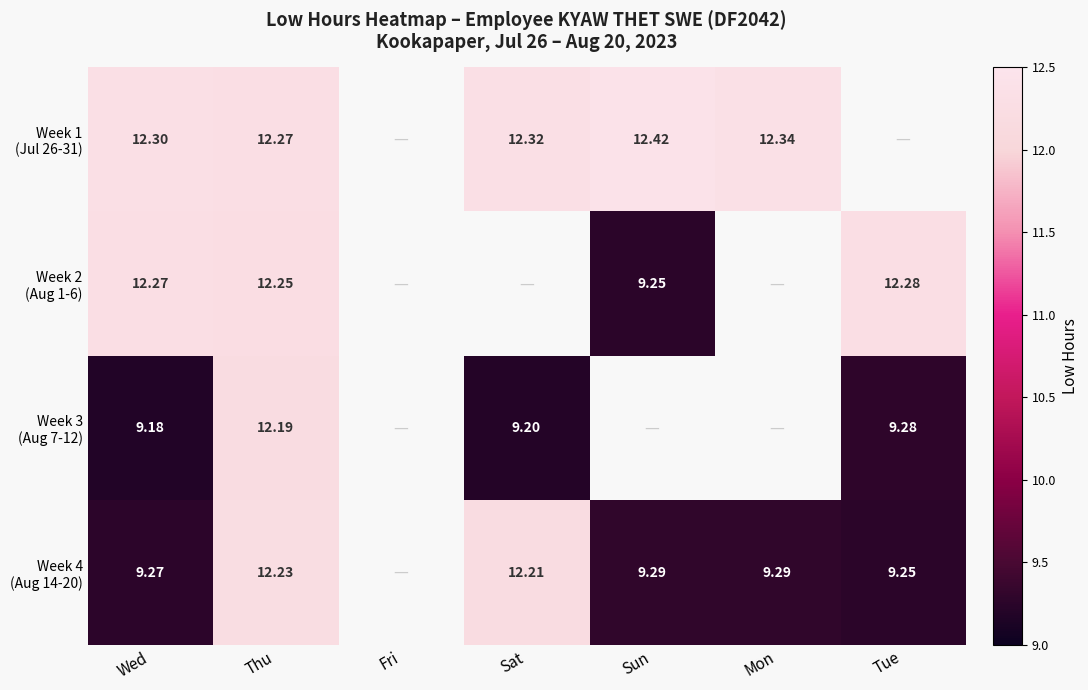

Is the value of Week 3 (Aug 7-12) at Tue greater than the value of Week 4 (Aug 14-20) at Tue?

Yes